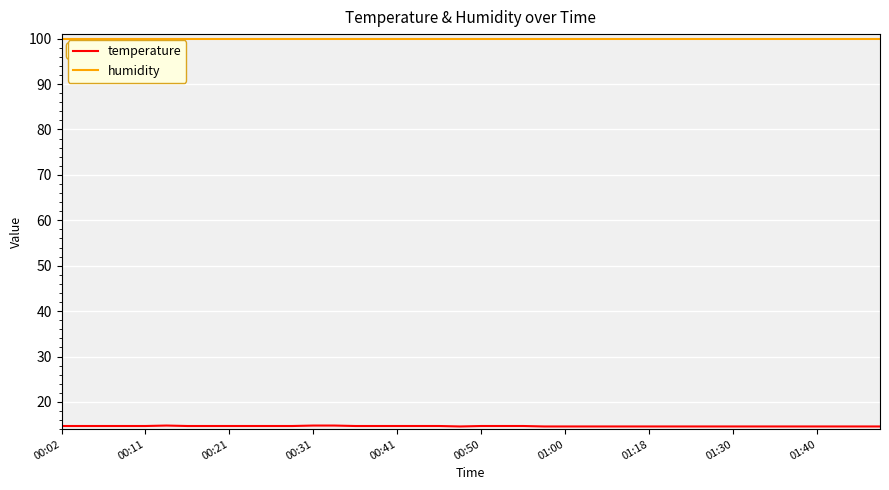

Which series has the largest total across all categories?

humidity